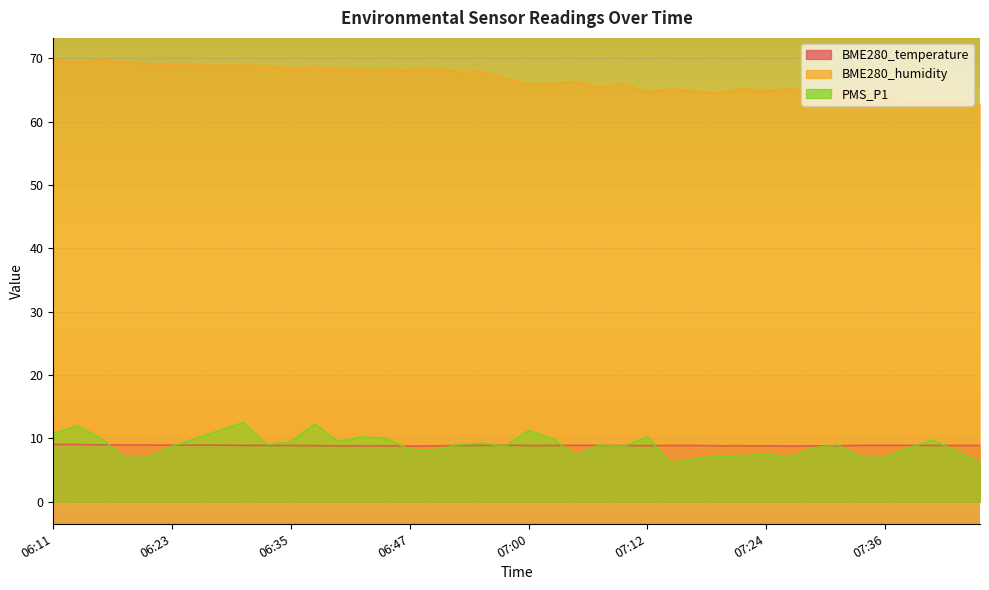

Count the number of categories in the chart.

40